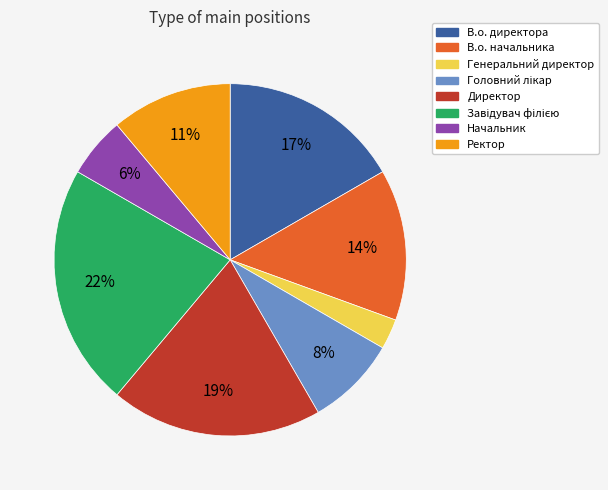

The Начальник slice represents 6% of the pie. True or false?

True